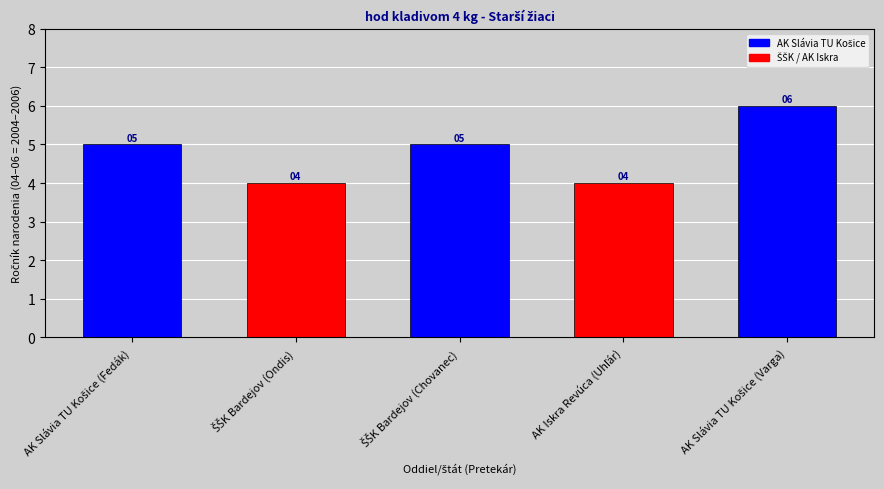

How many values are between 4 and 5?

4